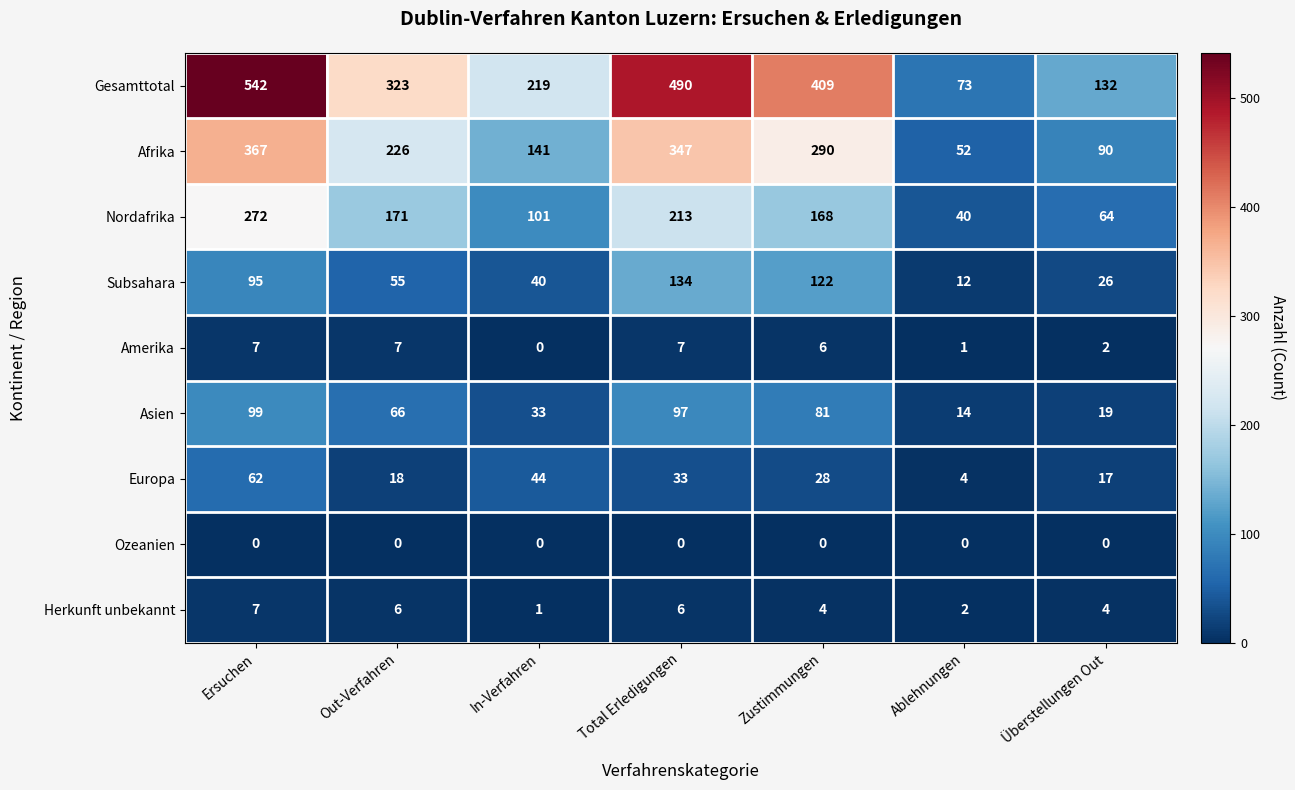

The Afrika series shows 51 at In-Verfahren. True or false?

False